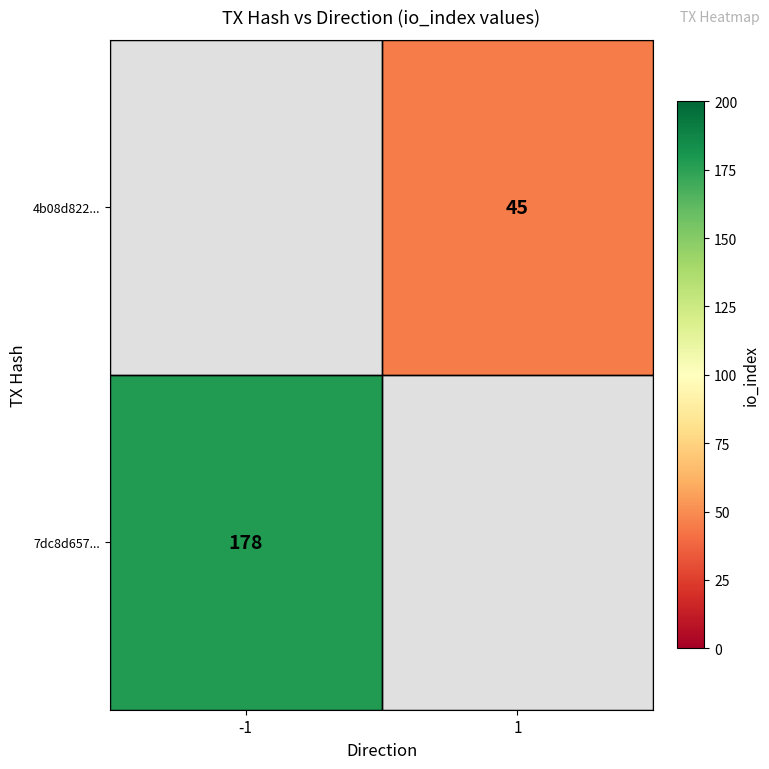

The value of 7dc8d657... at -1 is 260. True or false?

False